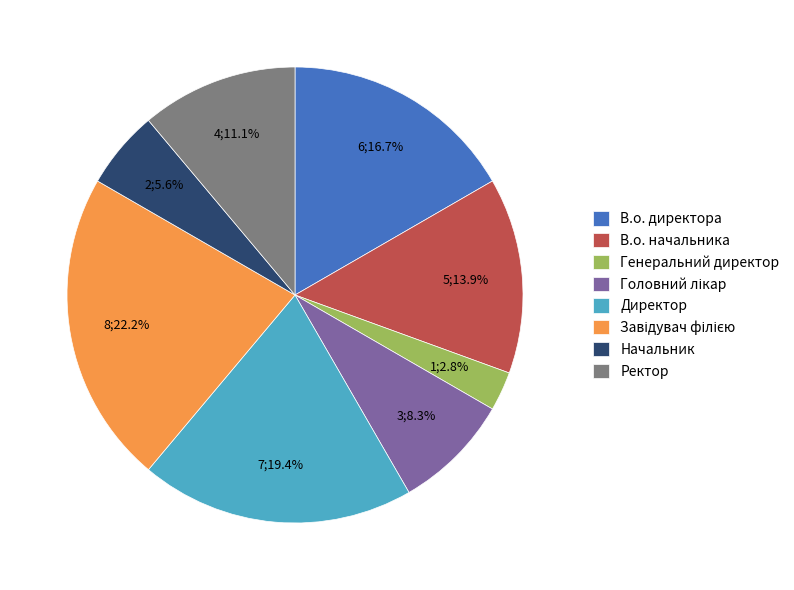

What percentage is NOT represented by В.о. директора?

83.3%